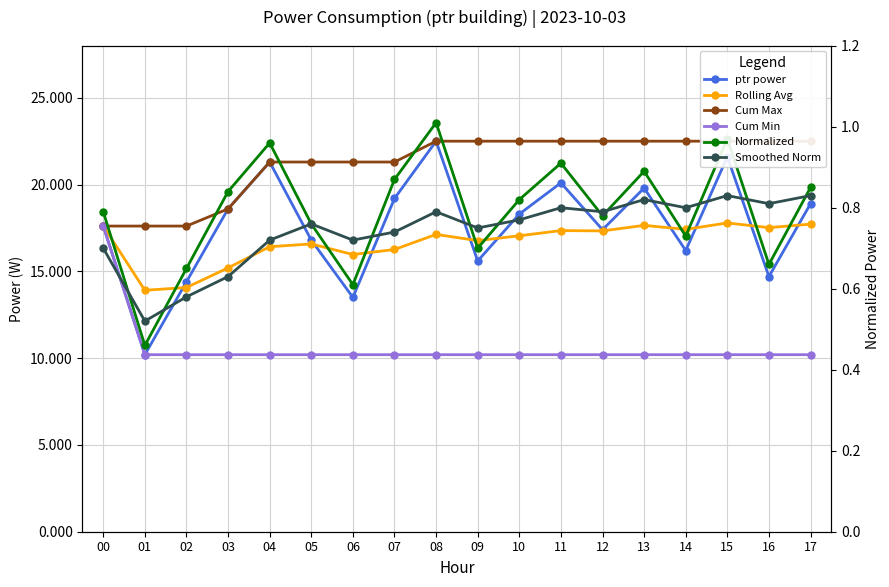

What is the difference between the highest and lowest values at 03?

18.0